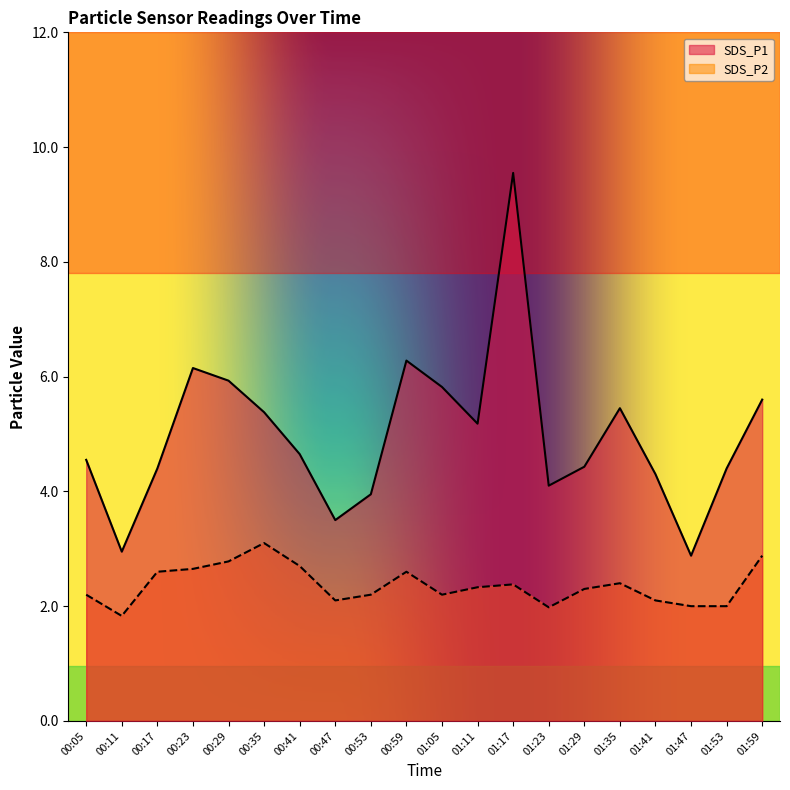

In SDS_P2, how many points are higher than both neighbors (excluding endpoints)?

4